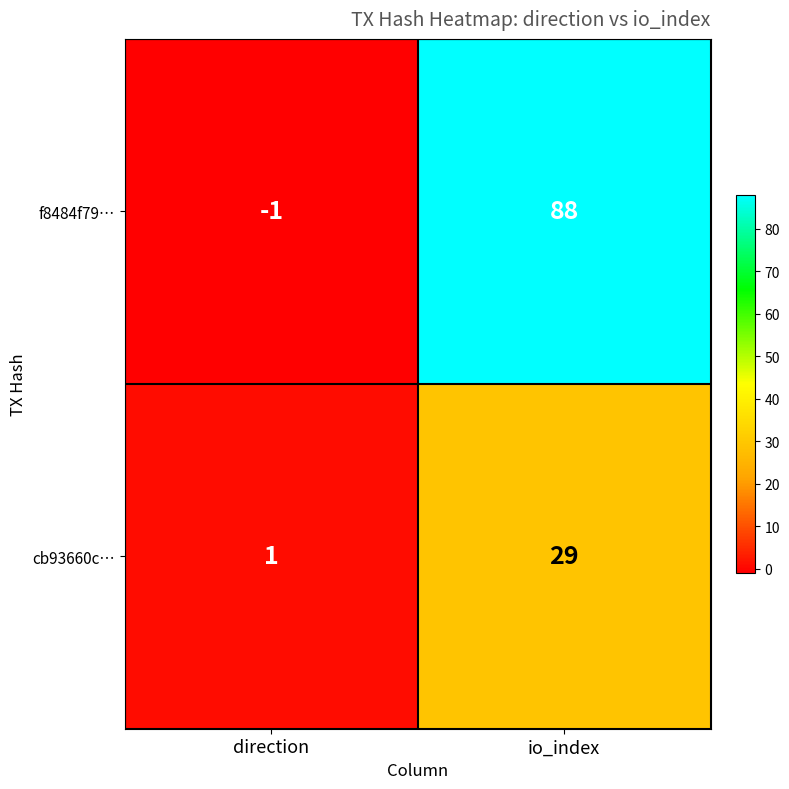

What is the difference between the maximum and minimum values in the f8484f79… series?

89